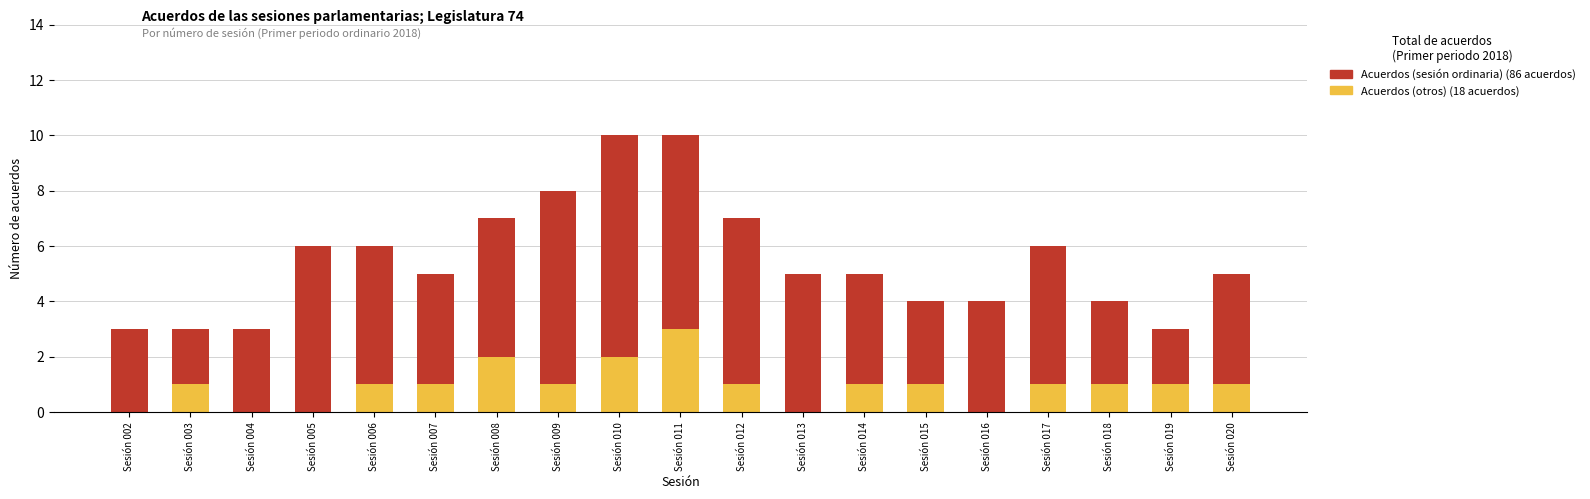

What is the total value across all series at Sesión 014?

5